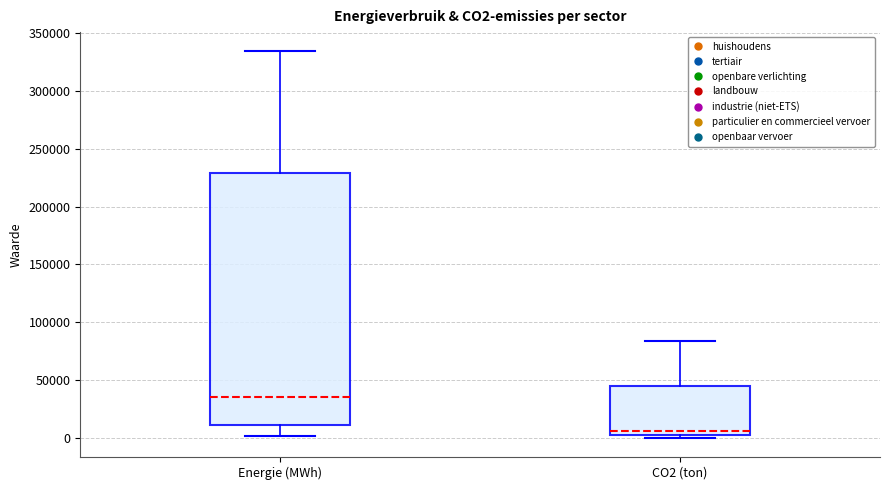

Where does the median line of the box for Energie (MWh) sit on the y-axis? The values are not printed on the chart, so give them approximately, as read against the axis.

35000